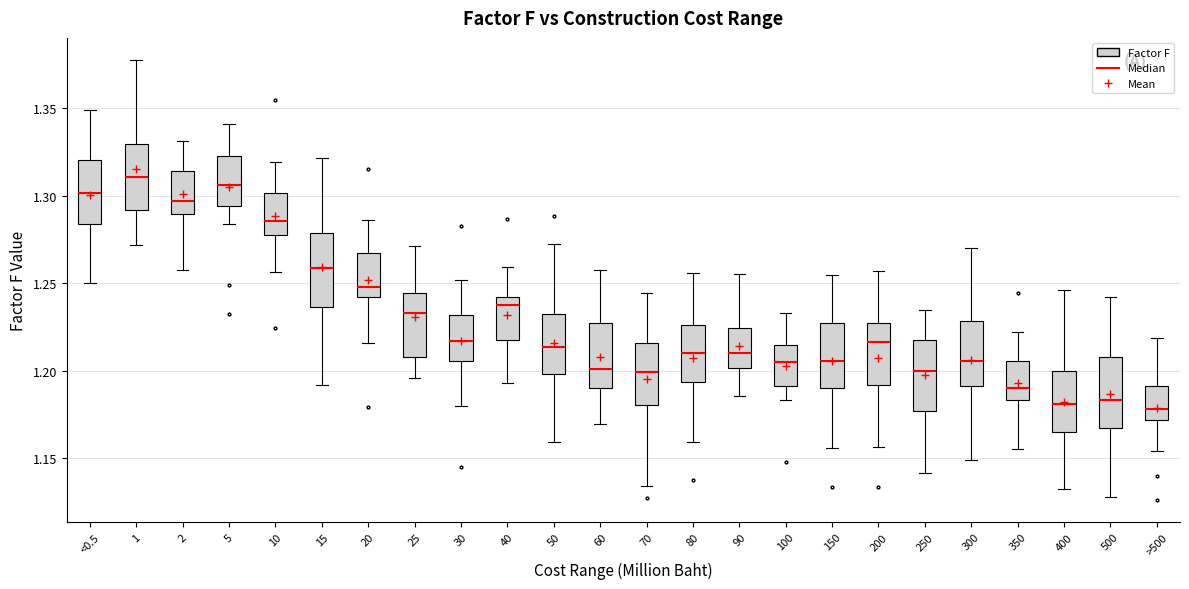

Reading left to right, read every box against the y-axis: the position of its median line, the range the box covers, and the ends of its whiskers. The values are not printed on the chart, so give them approximately, as read against the axis.

<0.5: median 1.300, box 1.285 to 1.320, whiskers 1.250 to 1.350
1: median 1.310, box 1.290 to 1.330, whiskers 1.270 to 1.380
2: median 1.295, box 1.290 to 1.315, whiskers 1.260 to 1.330
5: median 1.305, box 1.295 to 1.325, whiskers 1.285 to 1.340
10: median 1.285, box 1.275 to 1.300, whiskers 1.255 to 1.320
15: median 1.260, box 1.235 to 1.280, whiskers 1.190 to 1.320
20: median 1.250, box 1.240 to 1.265, whiskers 1.215 to 1.285
25: median 1.235, box 1.210 to 1.245, whiskers 1.195 to 1.270
30: median 1.215, box 1.205 to 1.230, whiskers 1.180 to 1.250
40: median 1.235, box 1.215 to 1.240, whiskers 1.195 to 1.260
50: median 1.215, box 1.200 to 1.230, whiskers 1.160 to 1.270
60: median 1.200, box 1.190 to 1.225, whiskers 1.170 to 1.255
70: median 1.200, box 1.180 to 1.215, whiskers 1.135 to 1.245
80: median 1.210, box 1.195 to 1.225, whiskers 1.160 to 1.255
90: median 1.210, box 1.200 to 1.225, whiskers 1.185 to 1.255
100: median 1.205, box 1.190 to 1.215, whiskers 1.185 to 1.235
150: median 1.205, box 1.190 to 1.225, whiskers 1.155 to 1.255
200: median 1.215, box 1.190 to 1.225, whiskers 1.155 to 1.255
250: median 1.200, box 1.175 to 1.215, whiskers 1.140 to 1.235
300: median 1.205, box 1.190 to 1.230, whiskers 1.150 to 1.270
350: median 1.190, box 1.185 to 1.205, whiskers 1.155 to 1.220
400: median 1.180, box 1.165 to 1.200, whiskers 1.130 to 1.245
500: median 1.185, box 1.165 to 1.210, whiskers 1.130 to 1.240
>500: median 1.180, box 1.170 to 1.190, whiskers 1.155 to 1.220